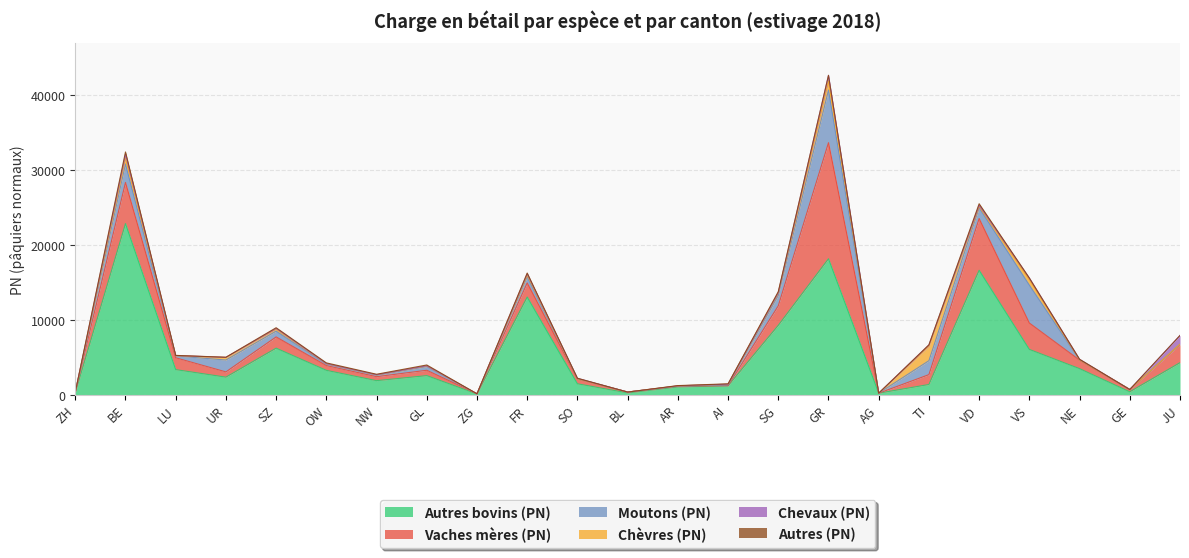

True or false: Chevaux (PN) has a value of 3 at AI.

False